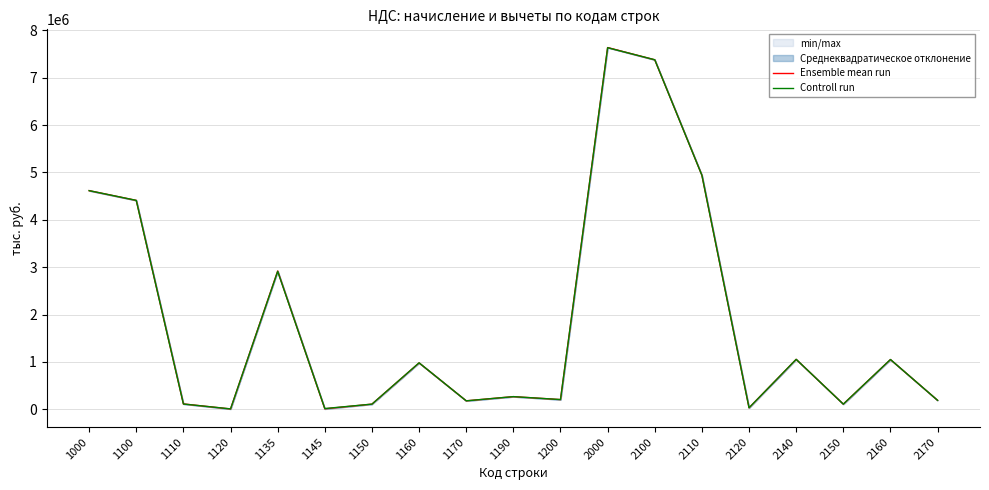

Which category has the highest value in the Ensemble mean run series?

2000